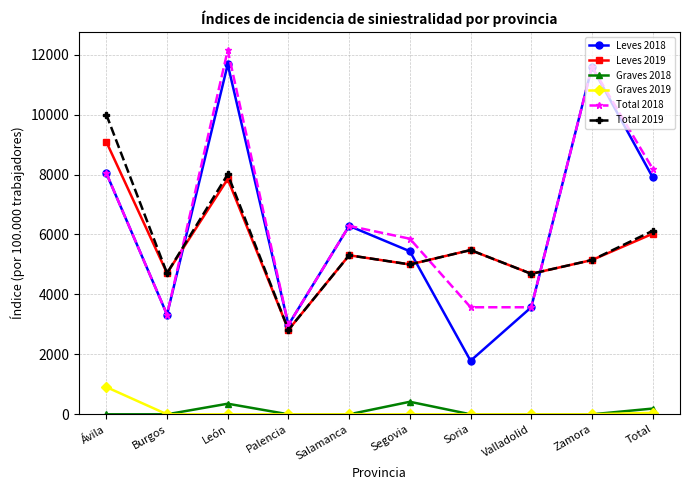

What is the spread (max minus min) of values at Burgos?

4708.5